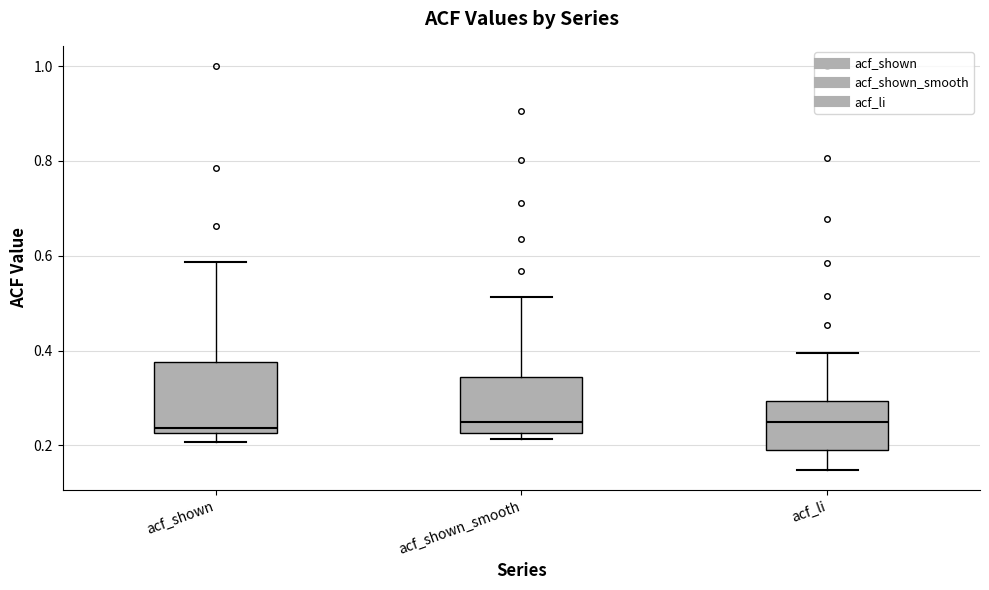

Reading left to right, transcribe this box plot: for each box, give where its median line is, the range the box spans, and where its two whiskers end, as read against the y-axis. The values are not printed on the chart, so give them approximately, as read against the axis.

acf_shown: median 0.24, box 0.22 to 0.38, whiskers 0.20 to 0.58
acf_shown_smooth: median 0.24, box 0.22 to 0.34, whiskers 0.22 (just below the box's lower edge) to 0.52
acf_li: median 0.24, box 0.20 to 0.30, whiskers 0.14 to 0.40